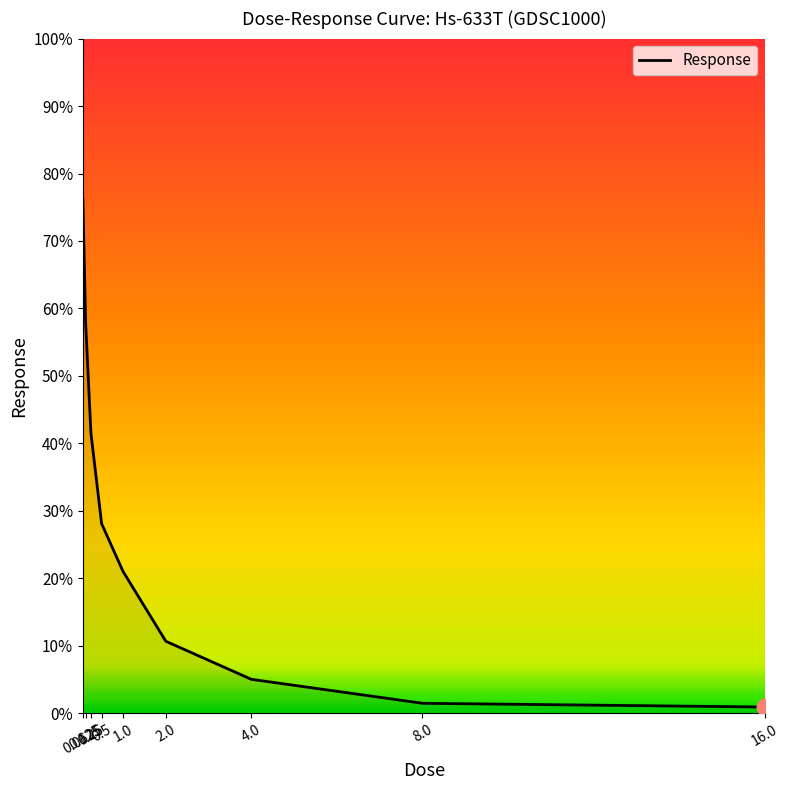

What is the sum of the values at 16.0 and 8.0?

2.4